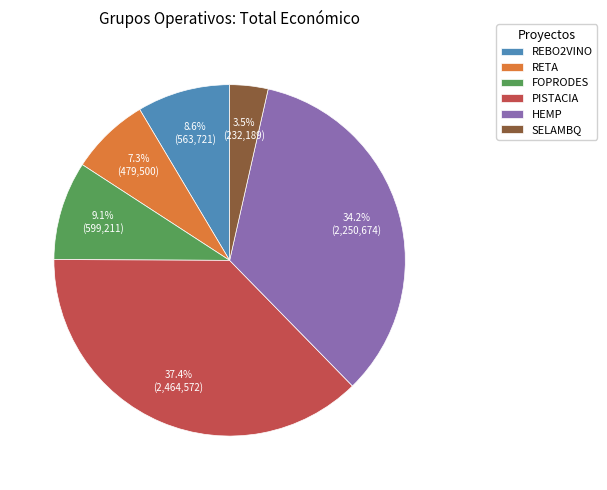

True or false: RETA accounts for 7% of the total.

True